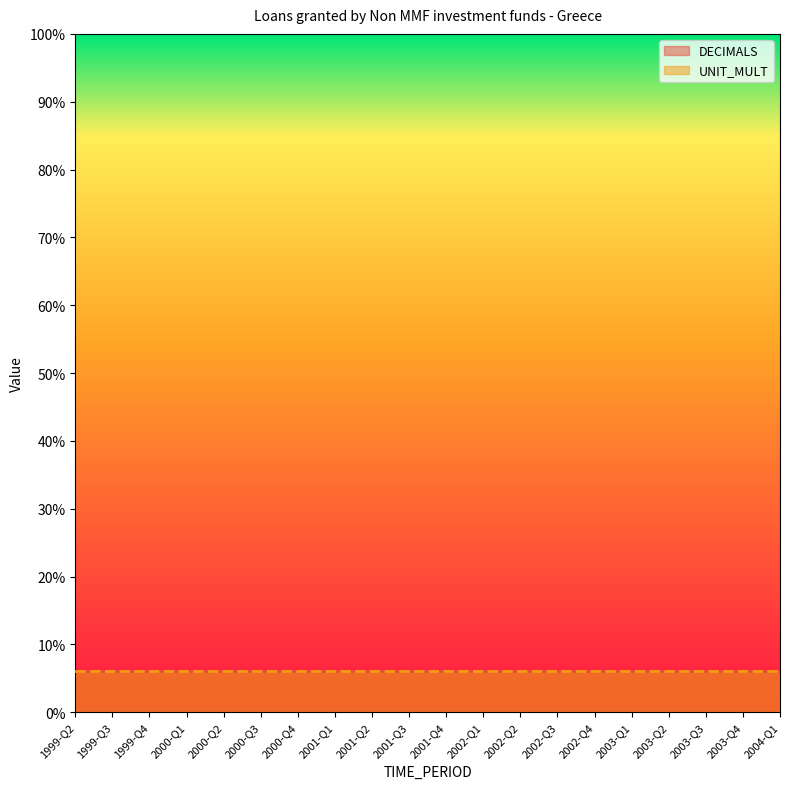

At which label does DECIMALS reach its minimum?

1999-Q2